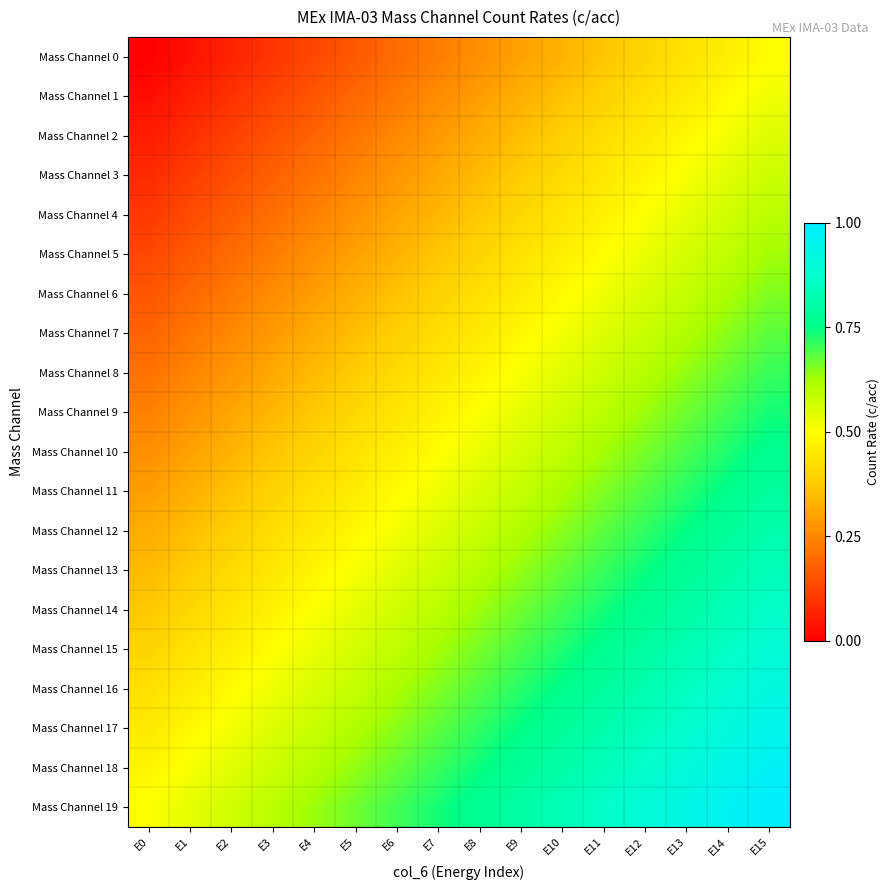

Which series has the largest total across all categories?

Mass Channel 19